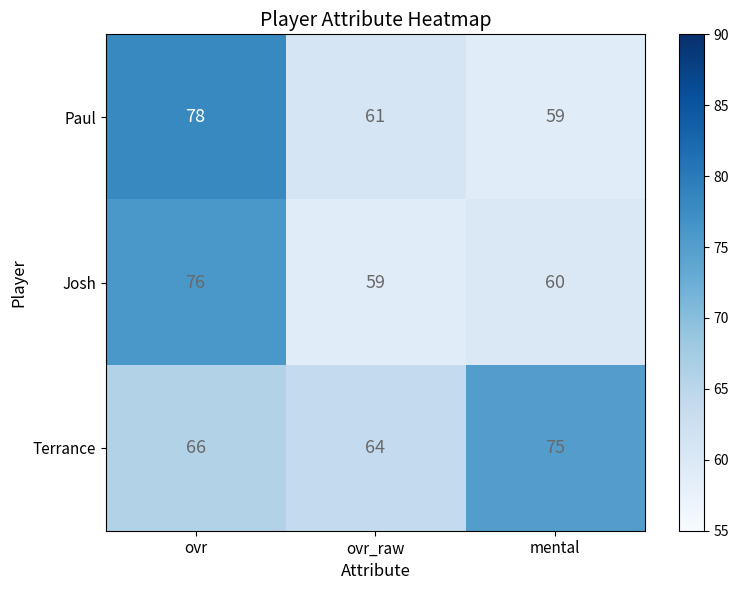

True or false: Paul has a value of 136 at ovr.

False